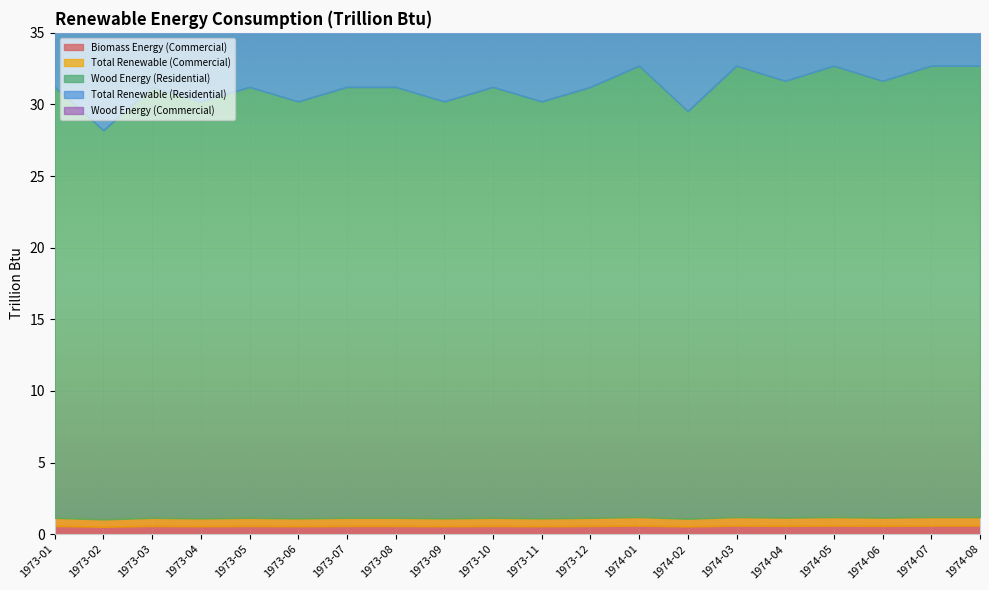

The Total Renewable (Commercial) series shows 1.8 at 1974-06. True or false?

False